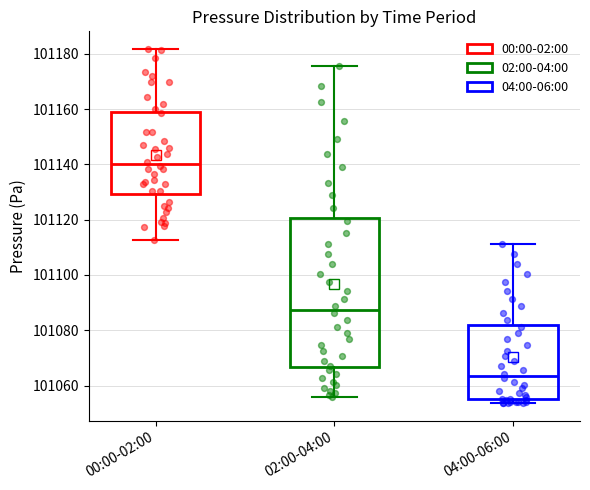

Which box has the highest median line?

00:00-02:00